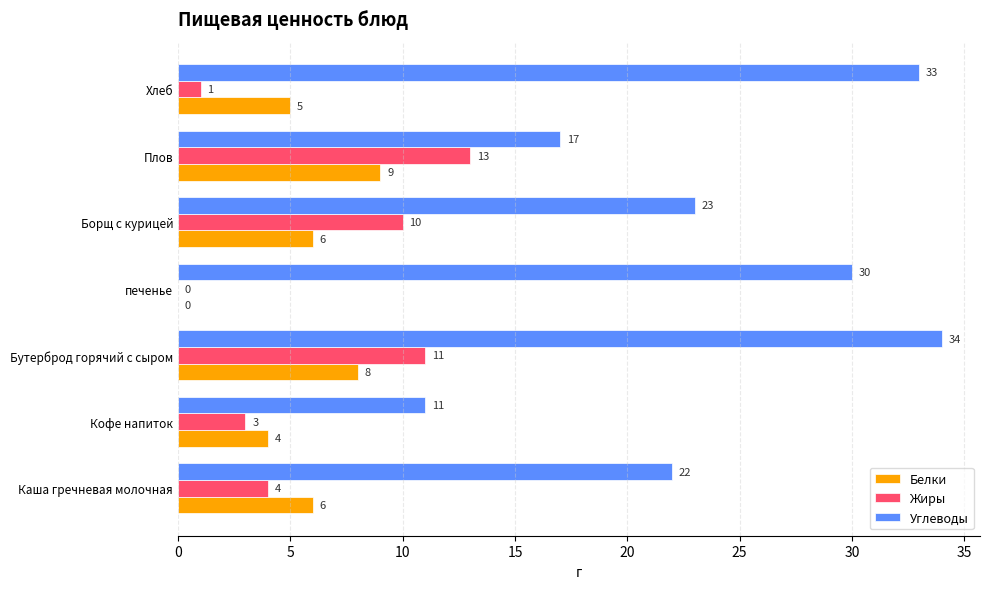

Which category has the highest value in the Жиры series?

Плов